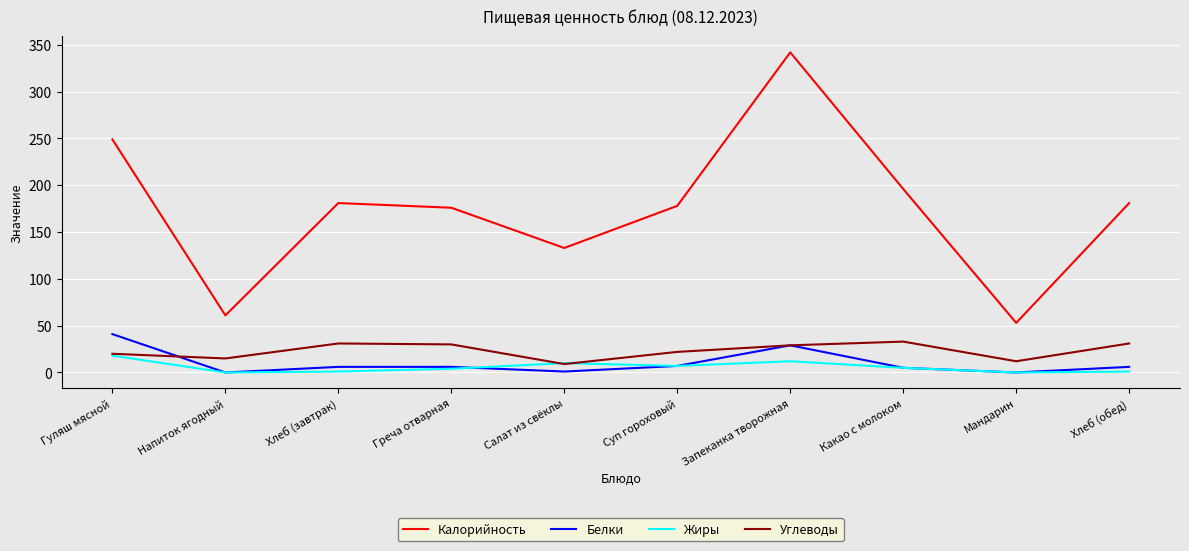

Is the value of Углеводы at Мандарин greater than the value of Белки at Запеканка творожная?

No